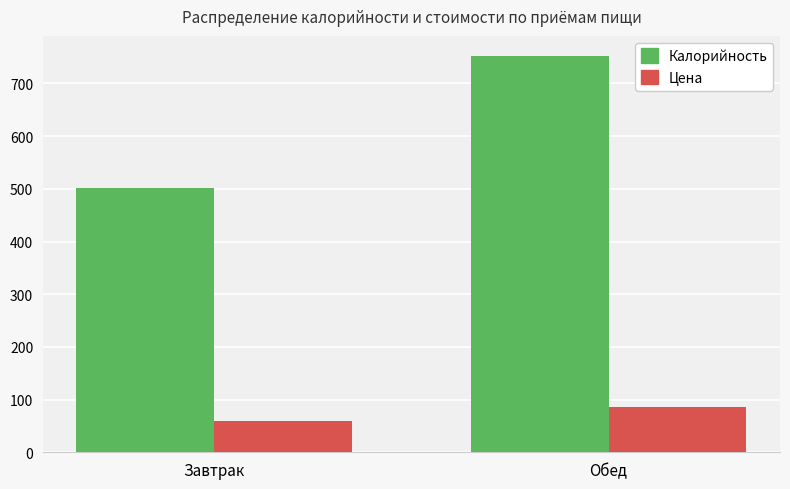

Reading left to right, what are all the values shown in this chart?

Калорийность: Завтрак=500.8	Обед=752.6
Цена: Завтрак=60.0	Обед=85.0